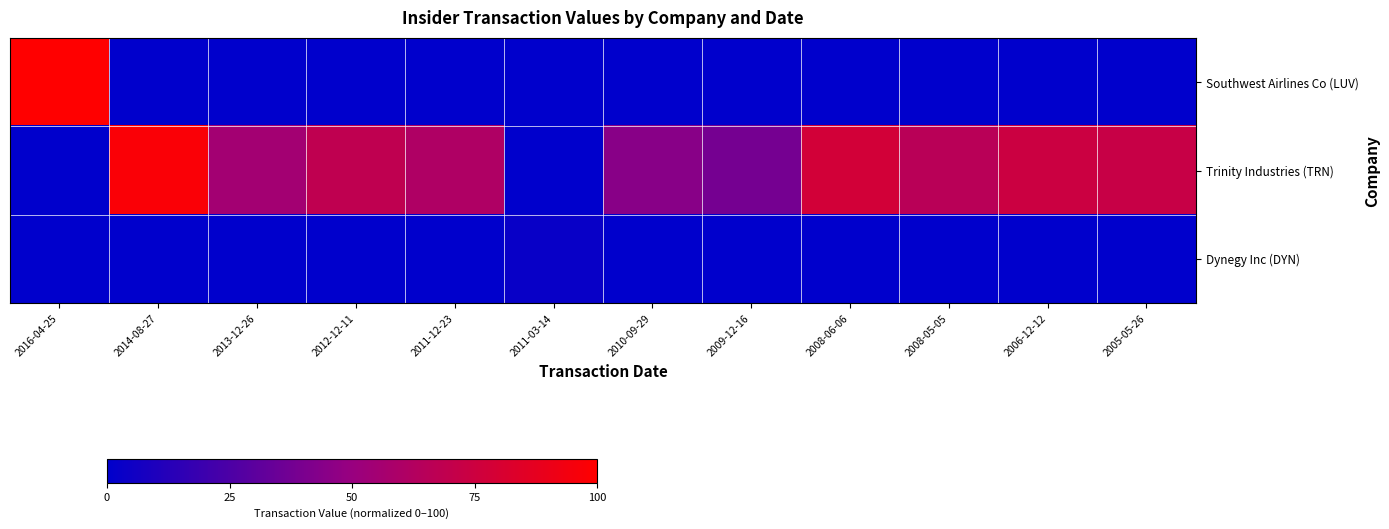

What is the total value across all series at 2008-05-05?

65.7